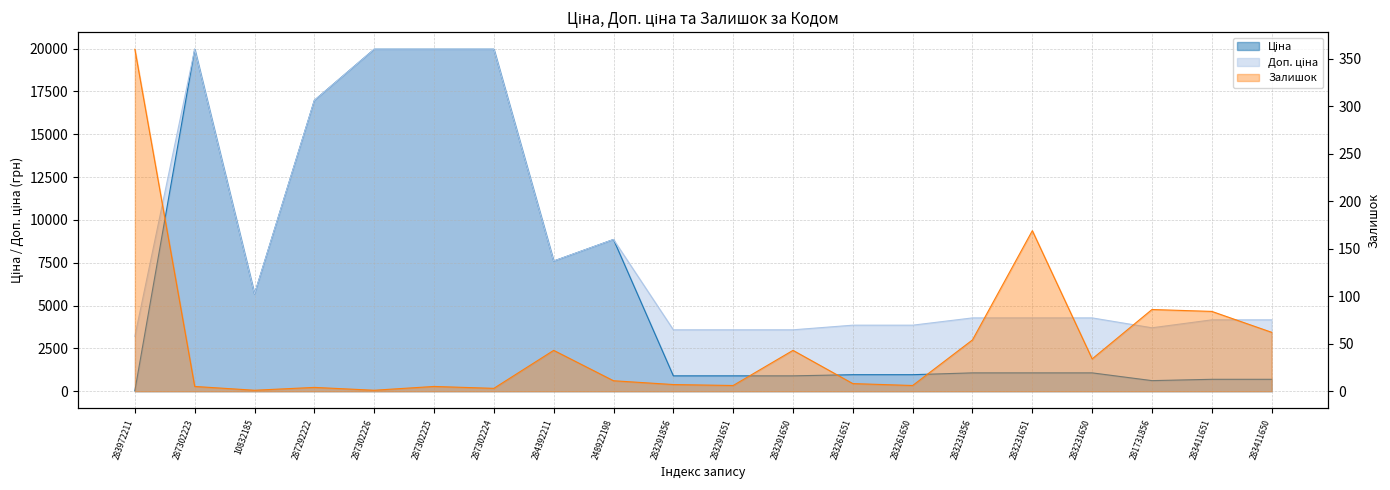

What is the sum of the Ціна values at 283411651 and 283231650?

1764.0